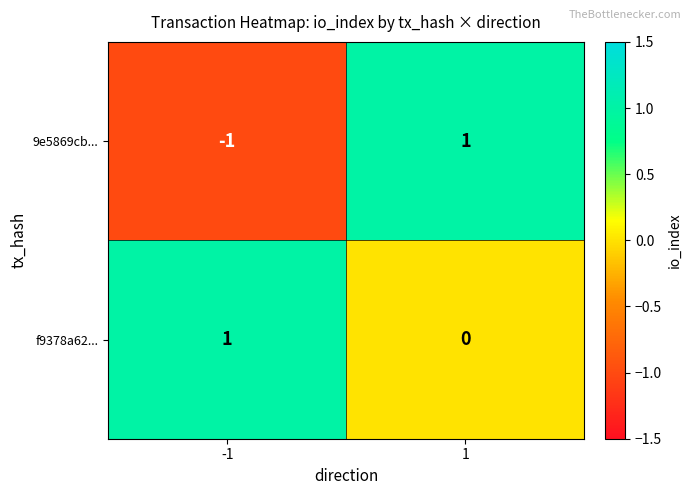

Is the value of f9378a62... at -1 greater than the value of 9e5869cb... at -1?

Yes